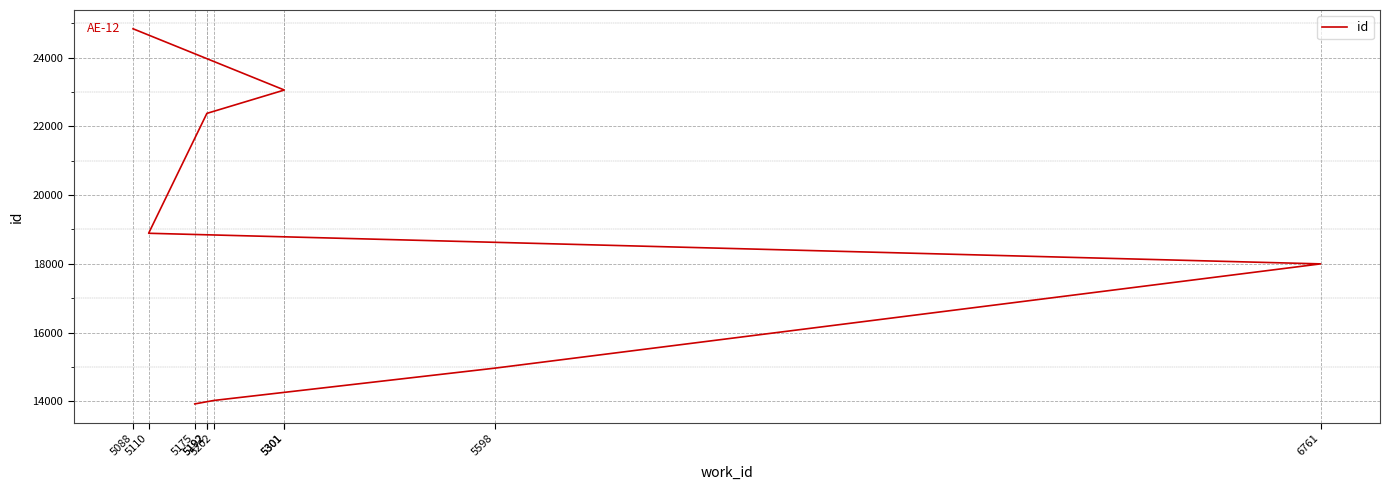

Which label corresponds to the smallest value in the chart?

5175